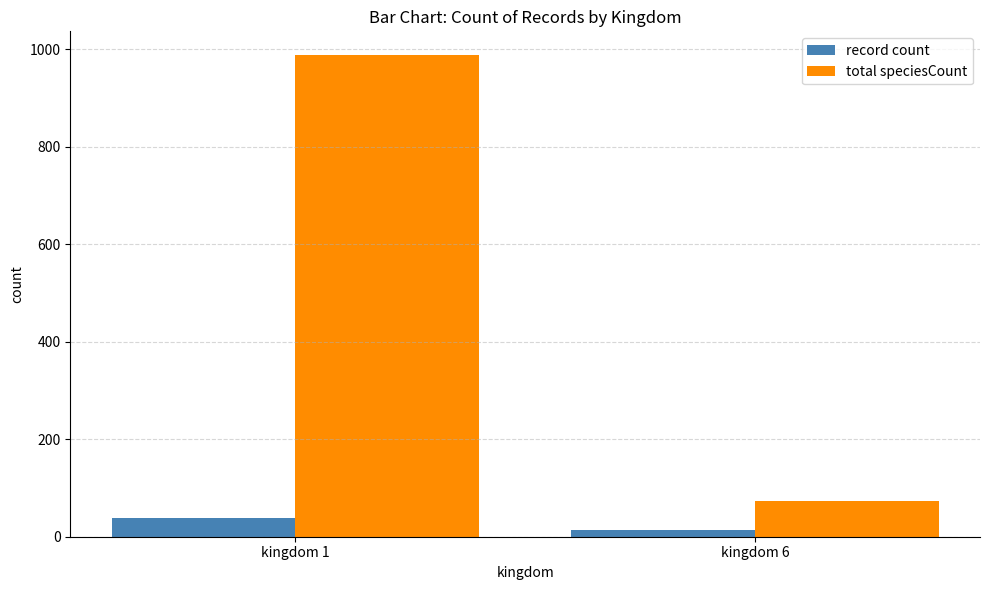

How many categories are shown in the chart?

2